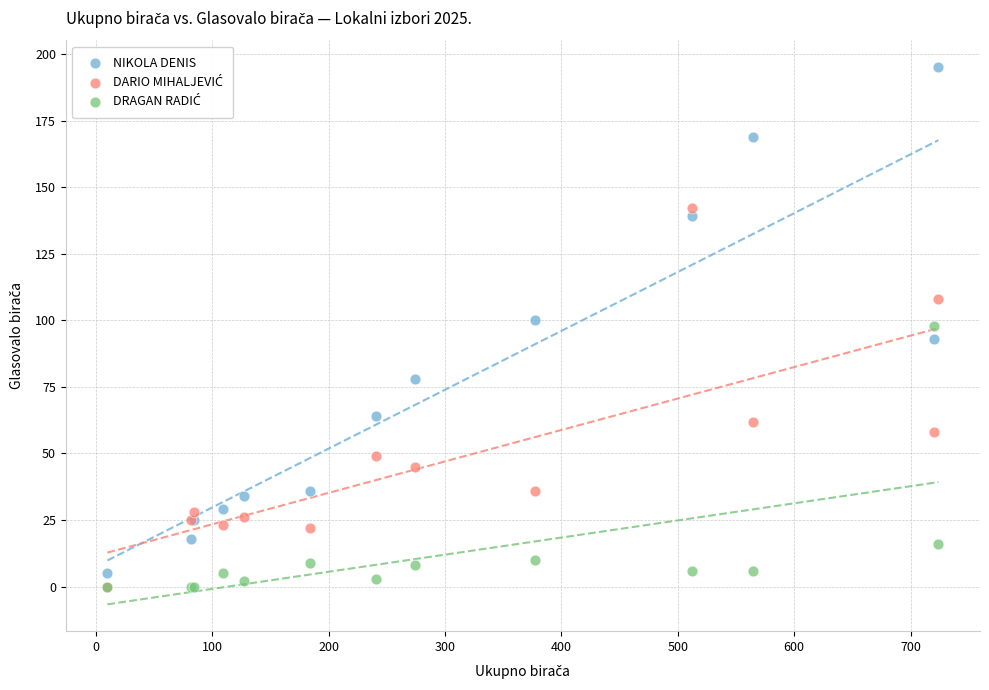

Which series has the widest spread of Y values?

NIKOLA DENIS